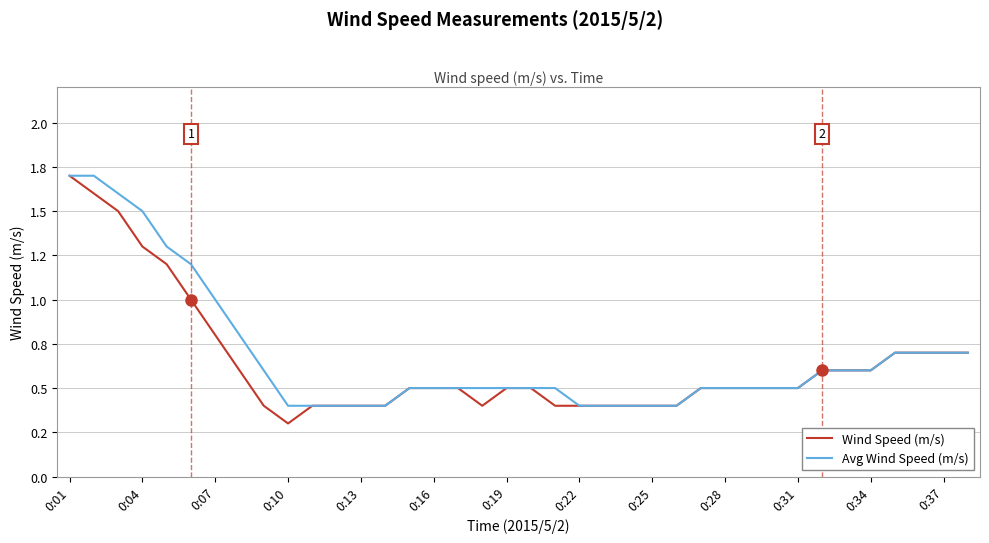

Does the chart display data point markers on the line(s)?

No